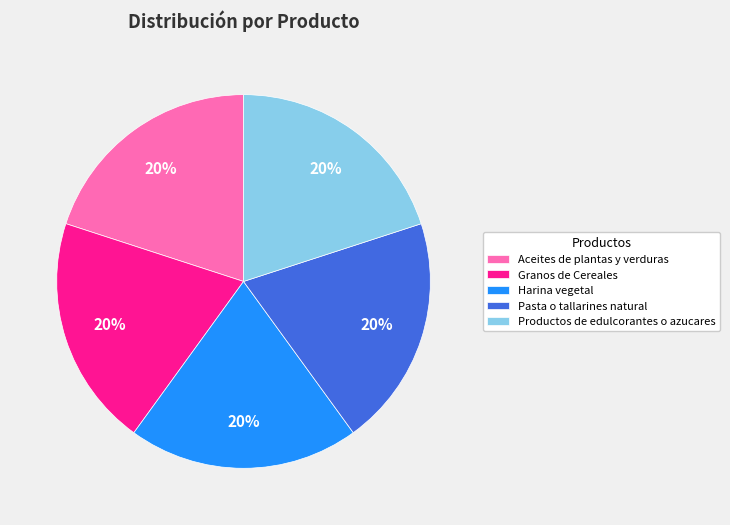

How many slices are in this pie chart?

5